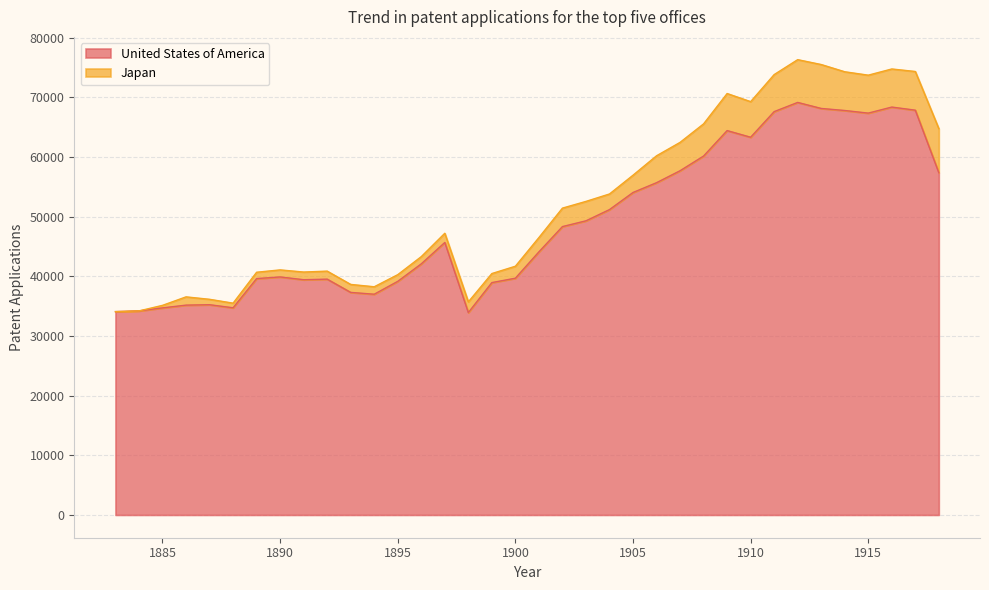

Read the value at 1898, to the nearest 10.

33920